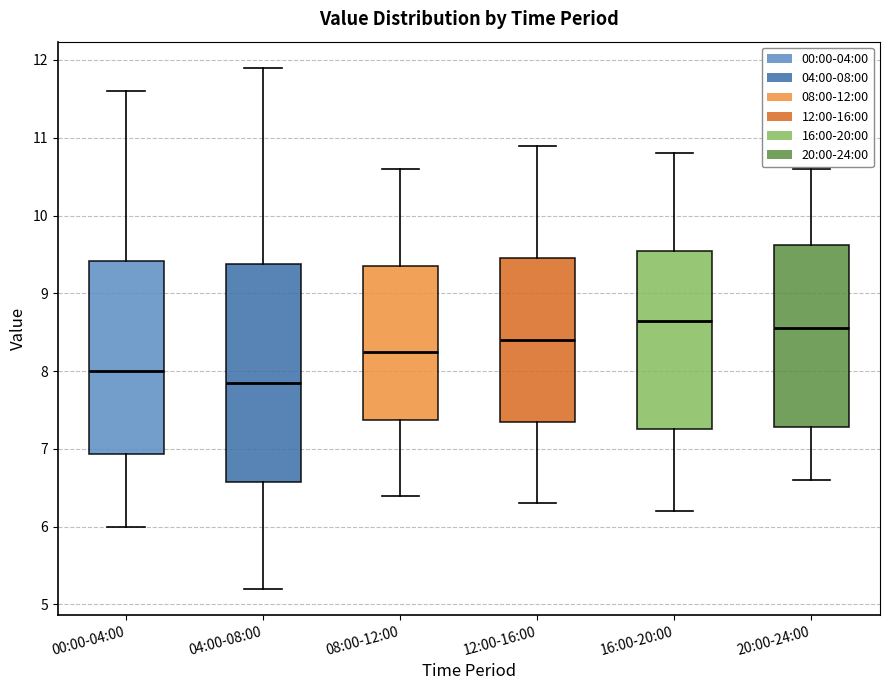

Reading left to right, read every box against the y-axis: the position of its median line, the range the box covers, and the ends of its whiskers. The values are not printed on the chart, so give them approximately, as read against the axis.

00:00-04:00: median 8.0, box 6.9 to 9.4, whiskers 6.0 to 11.6
04:00-08:00: median 7.9, box 6.6 to 9.4, whiskers 5.2 to 11.9
08:00-12:00: median 8.3, box 7.4 to 9.4, whiskers 6.4 to 10.6
12:00-16:00: median 8.4, box 7.4 to 9.5, whiskers 6.3 to 10.9
16:00-20:00: median 8.7, box 7.3 to 9.6, whiskers 6.2 to 10.8
20:00-24:00: median 8.6, box 7.3 to 9.6, whiskers 6.6 to 10.6